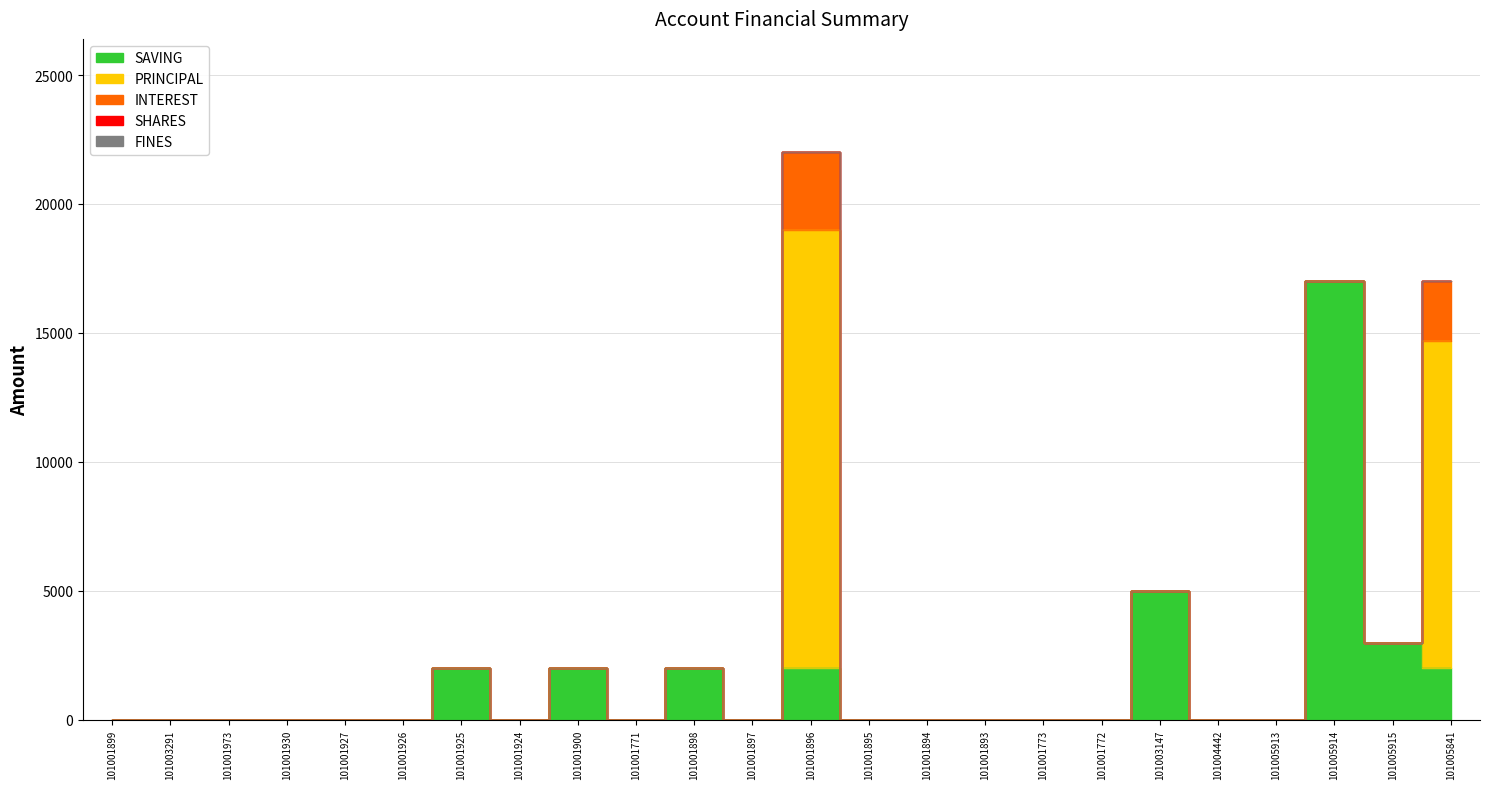

Reading left to right, list all the values displayed in this chart.

SAVING: 101001899=0	101003291=0	101001973=0	101001930=0	101001927=0	101001926=0	101001925=2000	101001924=0	101001900=2000	101001771=0	101001898=2000	101001897=0	101001896=2000	101001895=0	101001894=0	101001893=0	101001773=0	101001772=0	101003147=5000	101004442=0	101005913=0	101005914=17000	101005915=3000	101005841=2000
PRINCIPAL: 101001899=0	101003291=0	101001973=0	101001930=0	101001927=0	101001926=0	101001925=0	101001924=0	101001900=0	101001771=0	101001898=0	101001897=0	101001896=17000	101001895=0	101001894=0	101001893=0	101001773=0	101001772=0	101003147=0	101004442=0	101005913=0	101005914=0	101005915=0	101005841=12700
INTEREST: 101001899=0	101003291=0	101001973=0	101001930=0	101001927=0	101001926=0	101001925=0	101001924=0	101001900=0	101001771=0	101001898=0	101001897=0	101001896=3000	101001895=0	101001894=0	101001893=0	101001773=0	101001772=0	101003147=0	101004442=0	101005913=0	101005914=0	101005915=0	101005841=2300
SHARES: 101001899=0	101003291=0	101001973=0	101001930=0	101001927=0	101001926=0	101001925=0	101001924=0	101001900=0	101001771=0	101001898=0	101001897=0	101001896=0	101001895=0	101001894=0	101001893=0	101001773=0	101001772=0	101003147=0	101004442=0	101005913=0	101005914=0	101005915=0	101005841=0
FINES: 101001899=0	101003291=0	101001973=0	101001930=0	101001927=0	101001926=0	101001925=0	101001924=0	101001900=0	101001771=0	101001898=0	101001897=0	101001896=0	101001895=0	101001894=0	101001893=0	101001773=0	101001772=0	101003147=0	101004442=0	101005913=0	101005914=0	101005915=0	101005841=0